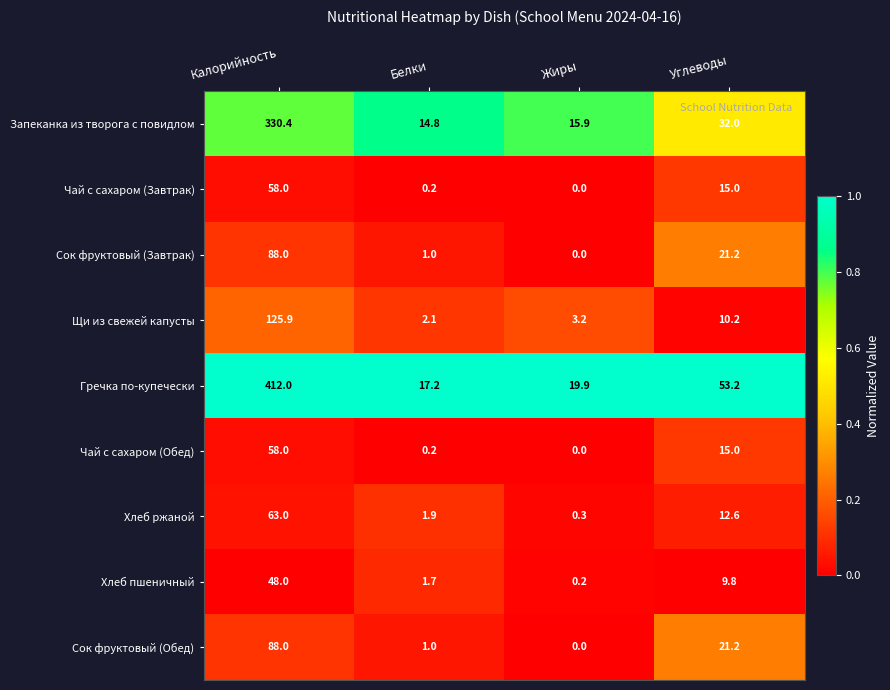

What is the greatest value displayed?

412.0